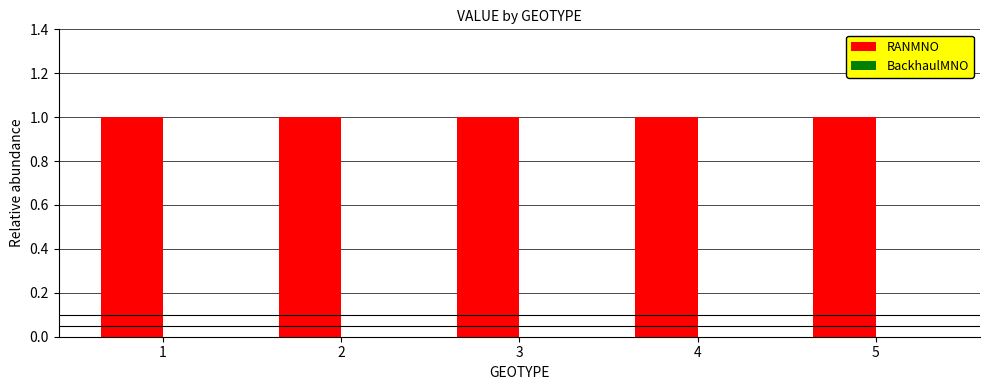

Is it true that BackhaulMNO equals 0 at 4?

True